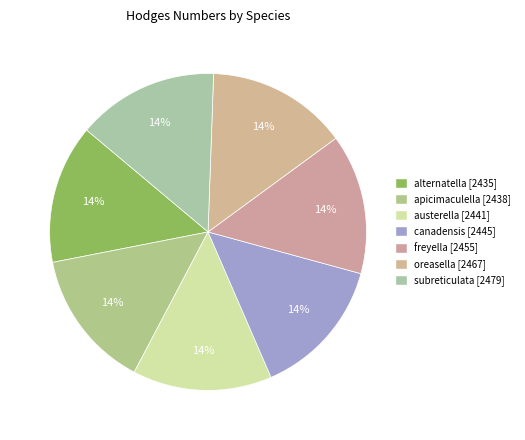

The oreasella slice represents 14% of the pie. True or false?

True